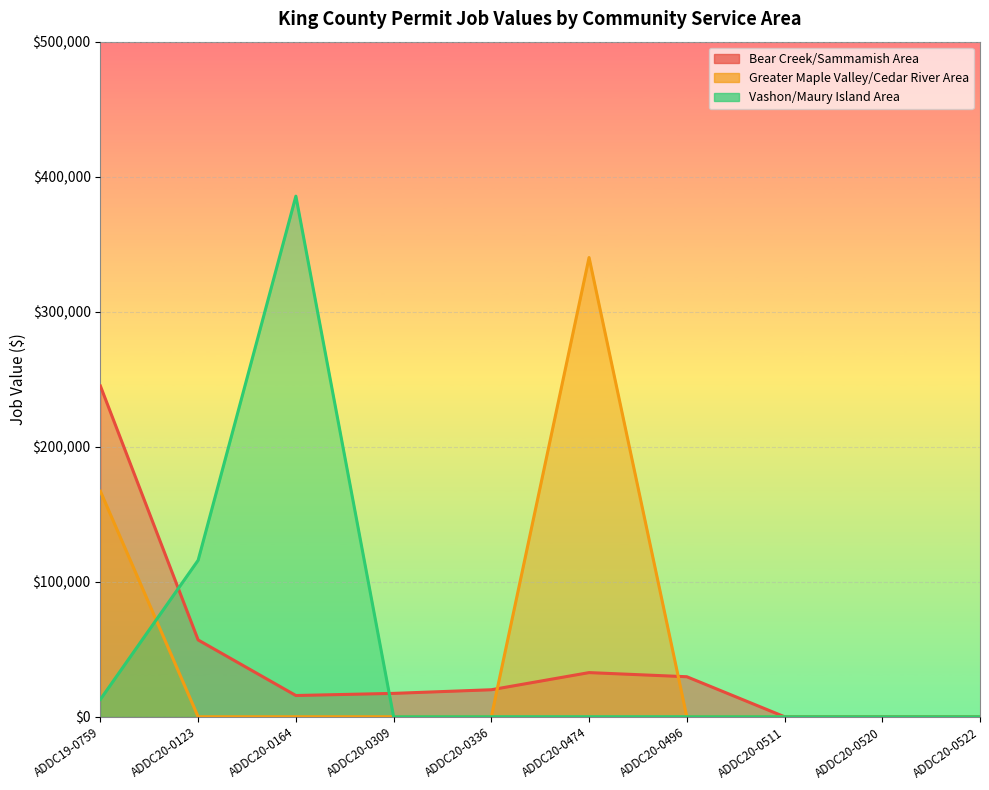

Reading left to right, list all the values displayed in this chart.

Bear Creek/Sammamish Area: 244972.8	56877.9	15738.8	17310.7	20004.6	32699.1	29636.9	0.0	0.0	0.0
Greater Maple Valley/Cedar River Area: 167000.0	0.0	0.0	0.0	0.0	340124.6	0.0	0.0	0.0	0.0
Vashon/Maury Island Area: 12864.7	115920.0	385574.9	0.0	0.0	0.0	0.0	0.0	0.0	0.0